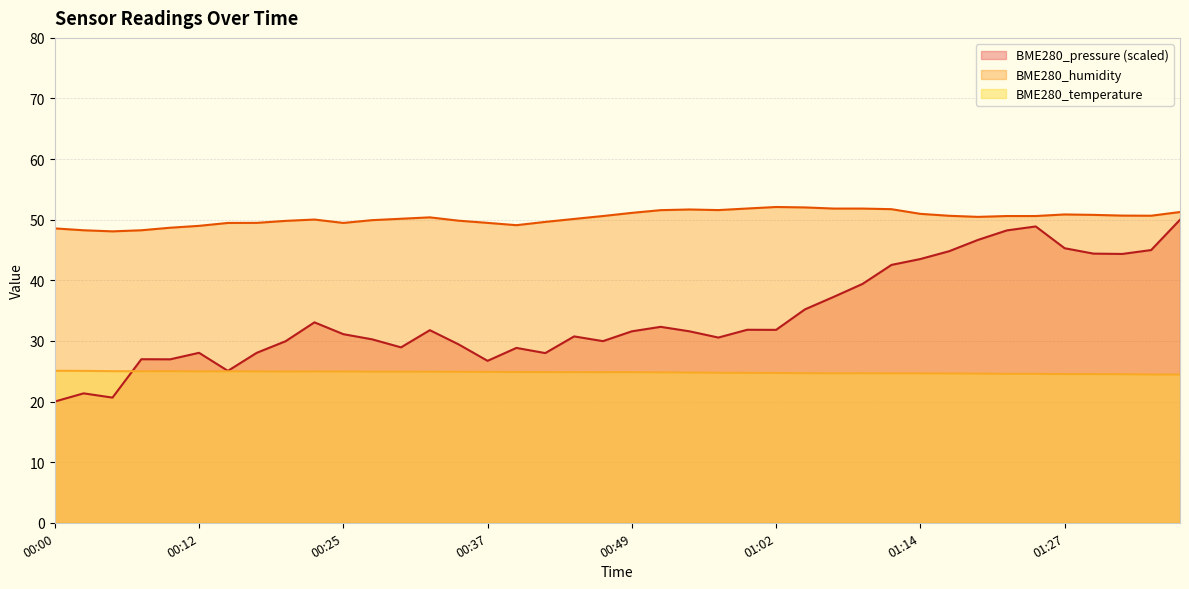

At how many categories does at least one series exceed 51?

11